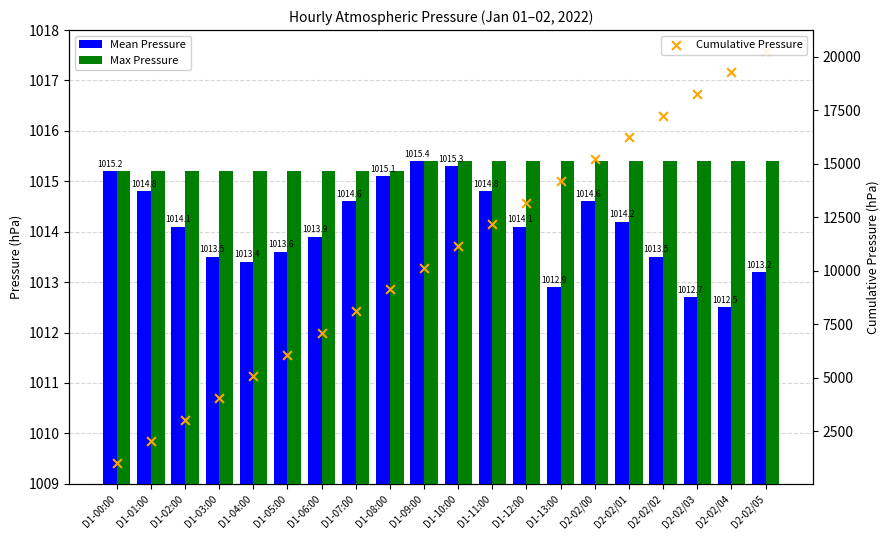

At how many categories does at least one series exceed 17950?

3